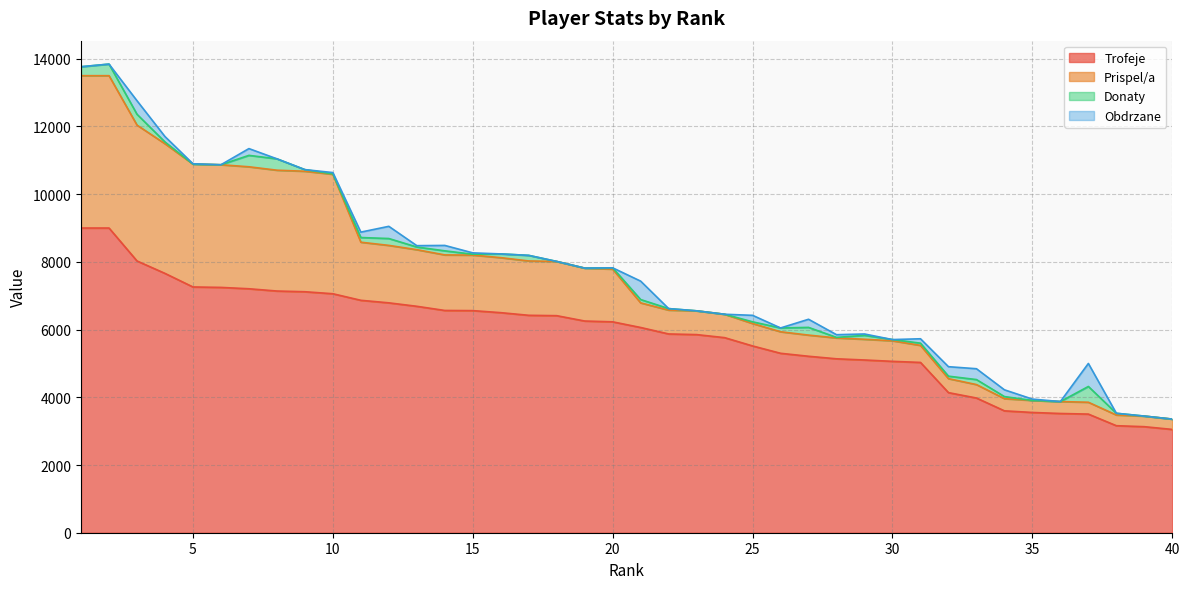

How many lines are shown in the chart?

4